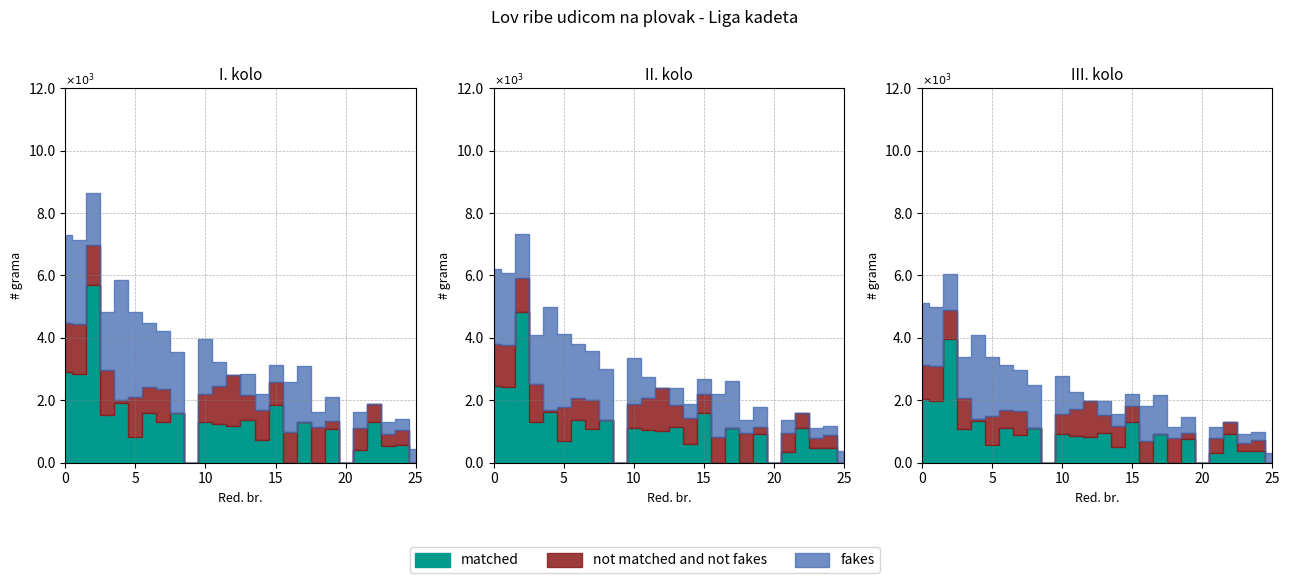

What are all the series names shown in the legend?

matched, not matched and not fakes, fakes